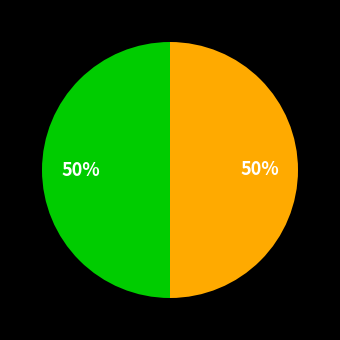

To the nearest percent, what is the average slice percentage?

50%